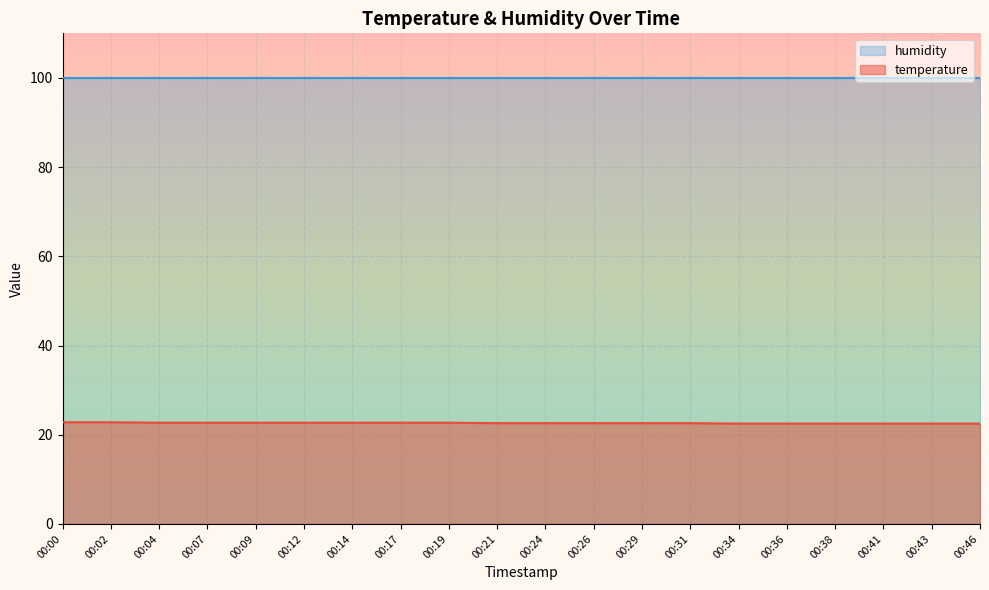

What is the difference between the values at 00:14 and 00:00?

0.1